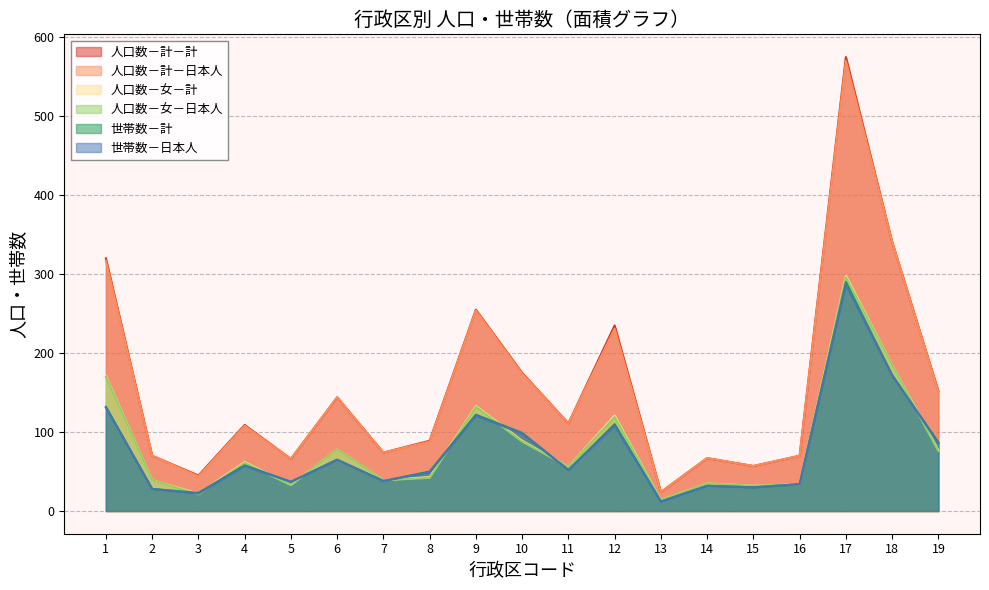

What is the sum of all 人口数－女－計 values?

1561